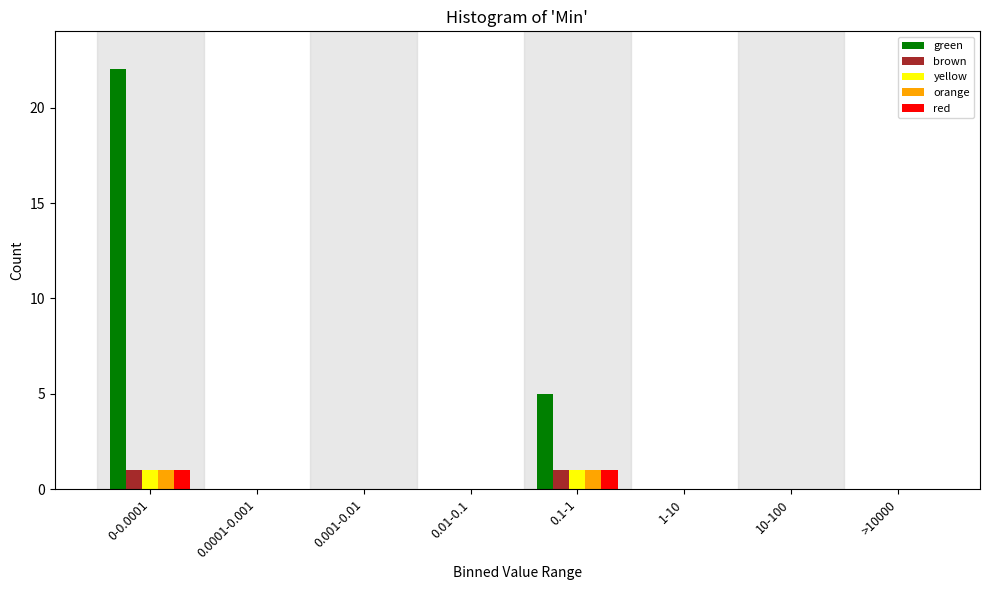

What is the maximum value shown in the chart?

22